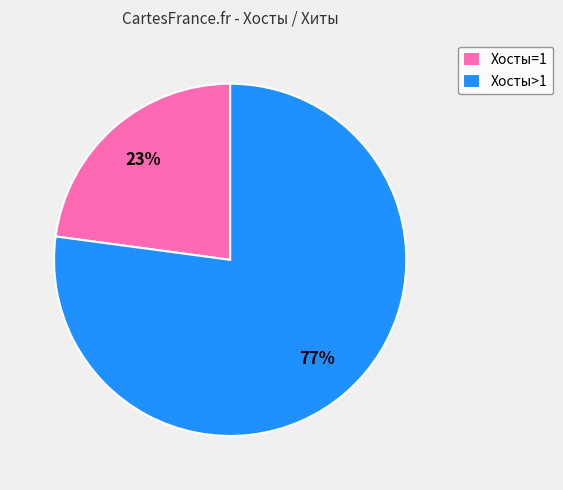

What percentage is the Хосты=1 slice, to the nearest percent?

23%